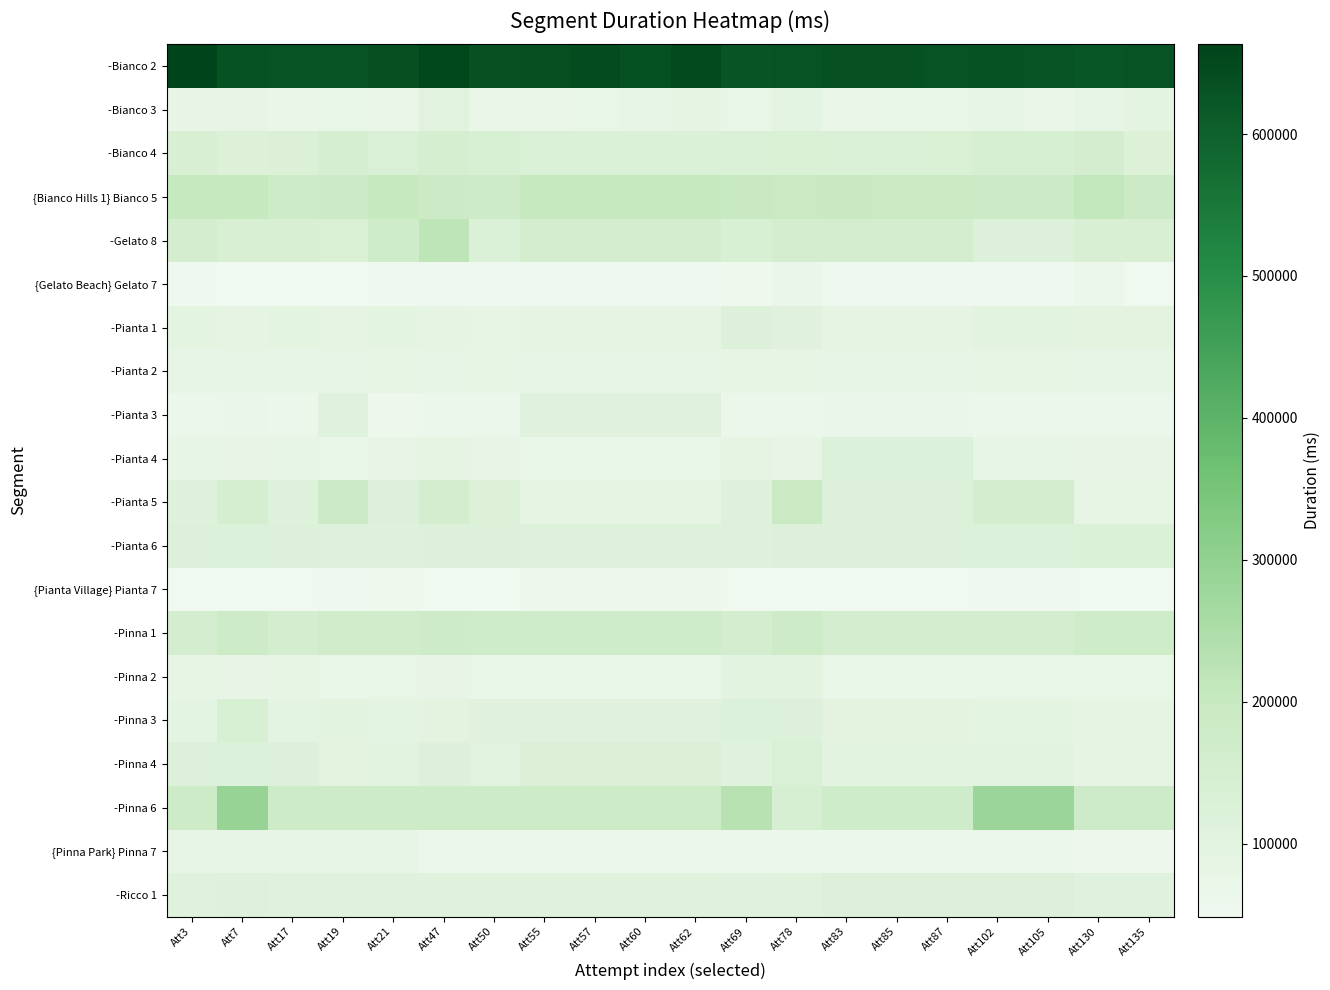

Rank the series at Att50 from lowest to highest value.

{Pianta Village} Pianta 7, {Gelato Beach} Gelato 7, -Pianta 3, {Pinna Park} Pinna 7, -Bianco 3, -Pinna 2, -Pianta 4, -Pianta 2, -Pianta 1, -Pinna 4, -Pinna 3, -Ricco 1, -Pianta 6, -Pianta 5, -Gelato 8, -Bianco 4, -Pinna 1, {Bianco Hills 1} Bianco 5, -Pinna 6, -Bianco 2